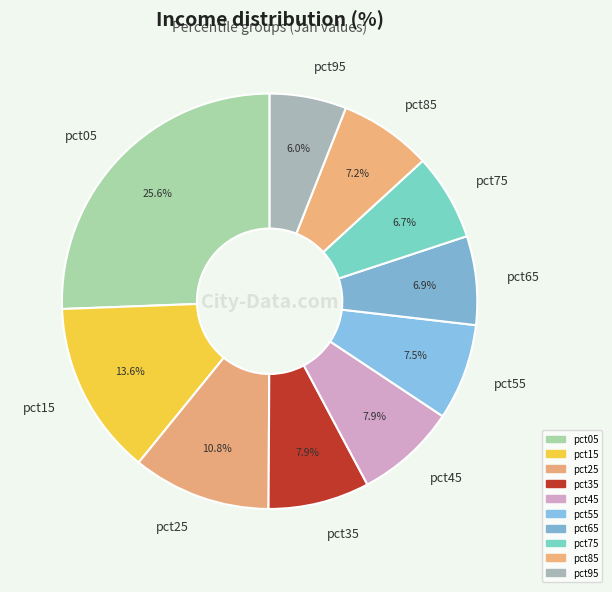

What is the largest slice in the pie chart?

pct05